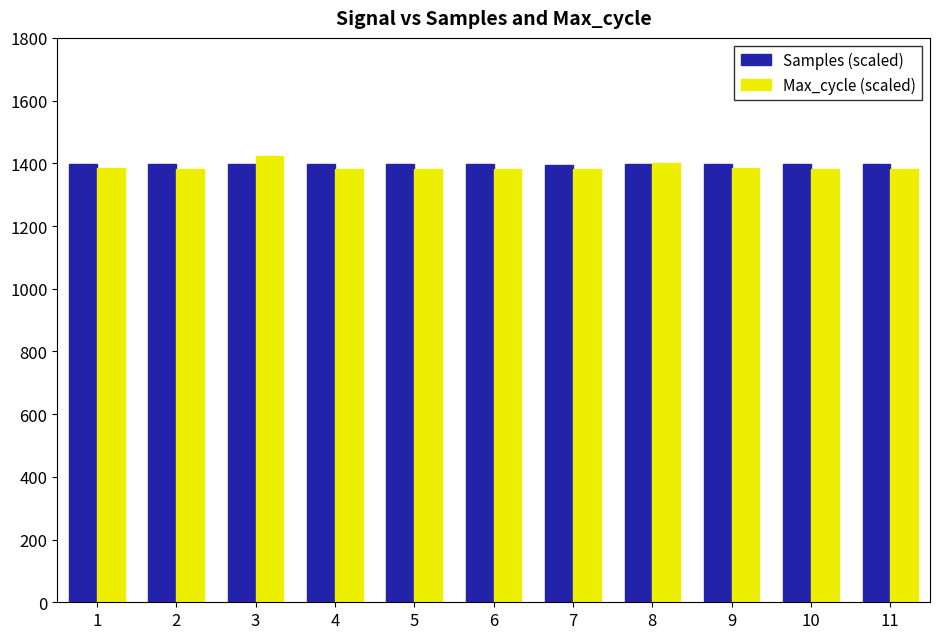

Is it true that Max_cycle (scaled) equals 1383.4 at 6?

True